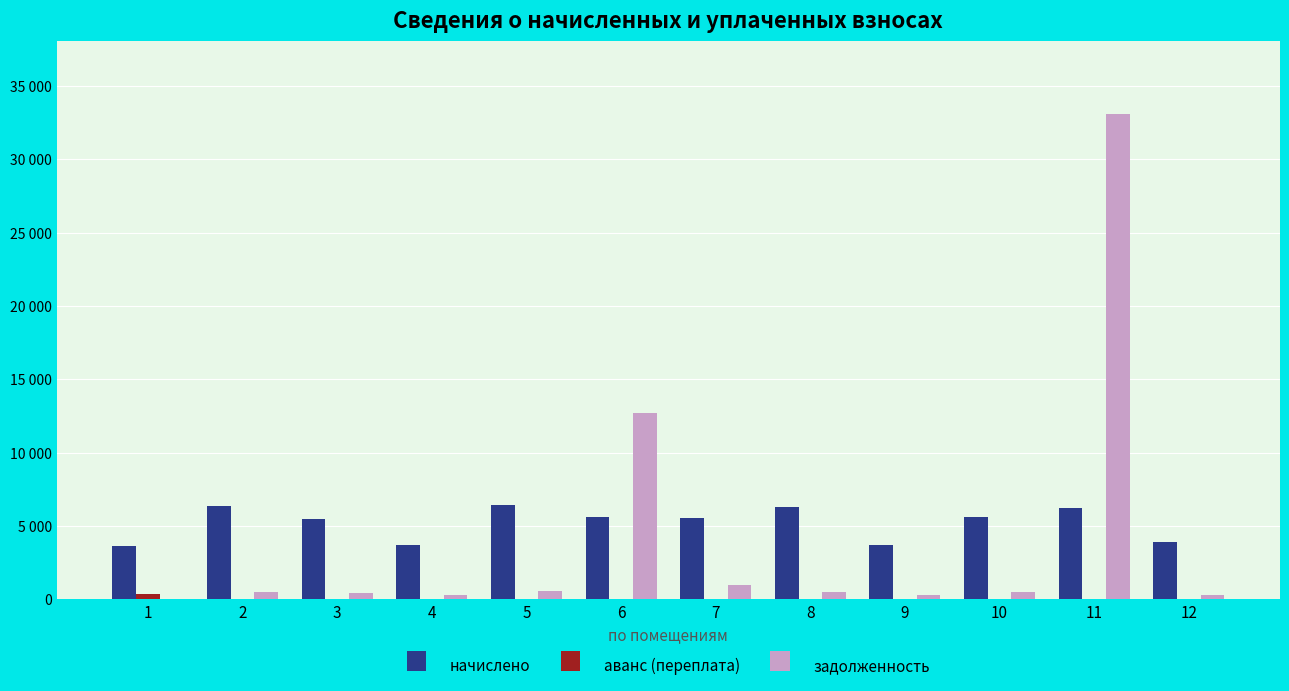

What are all the series names shown in the legend?

начислено, аванс (переплата), задолженность